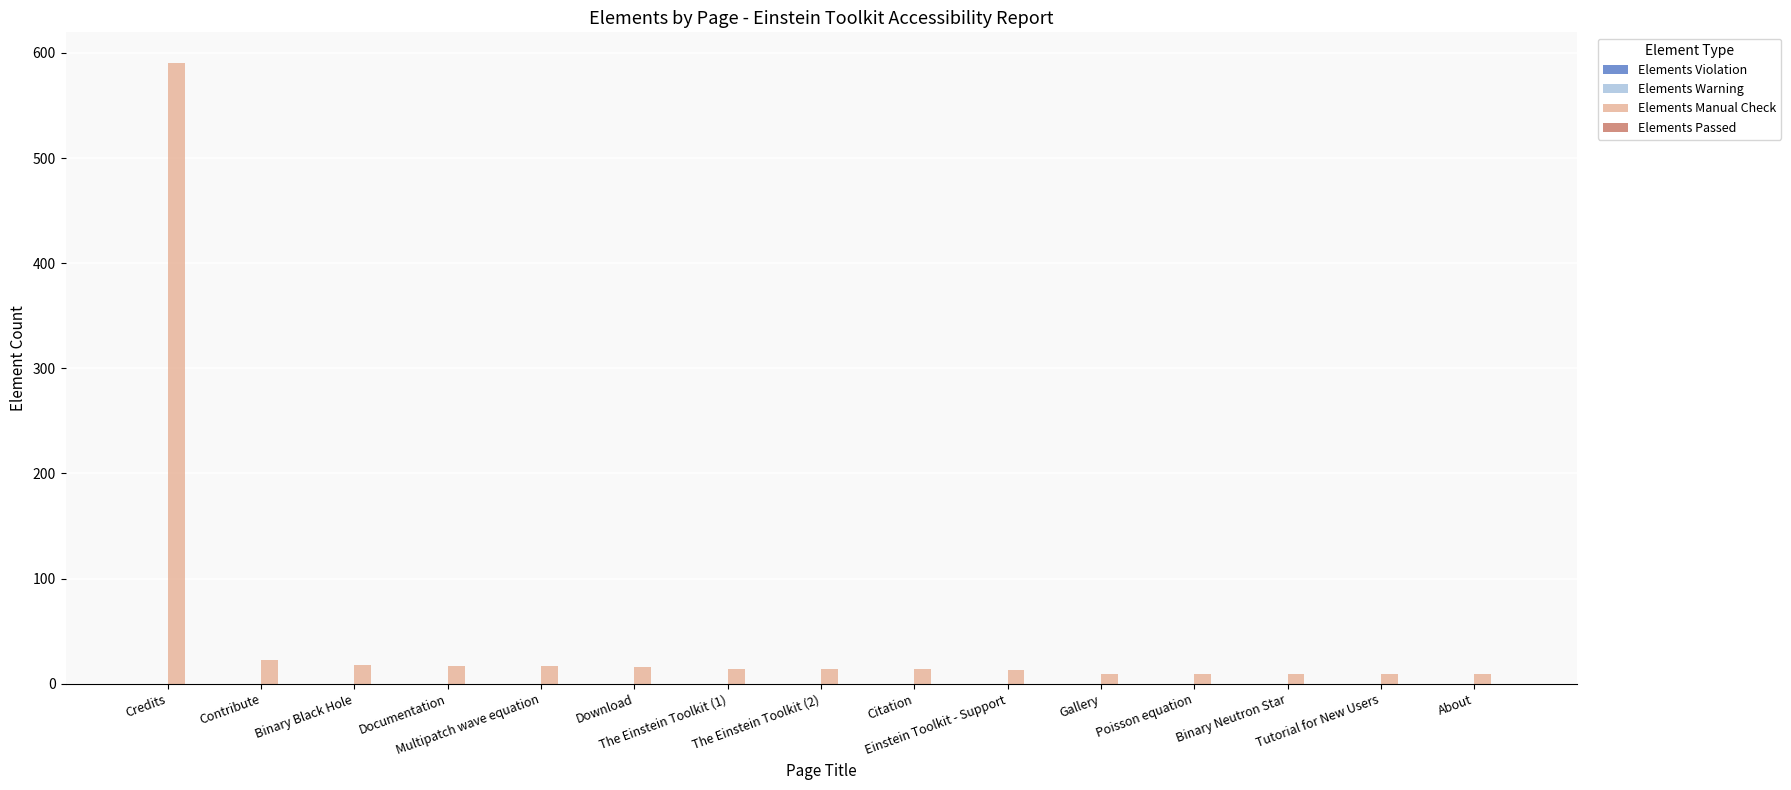

What is the value of the 1st bar from the left?

590